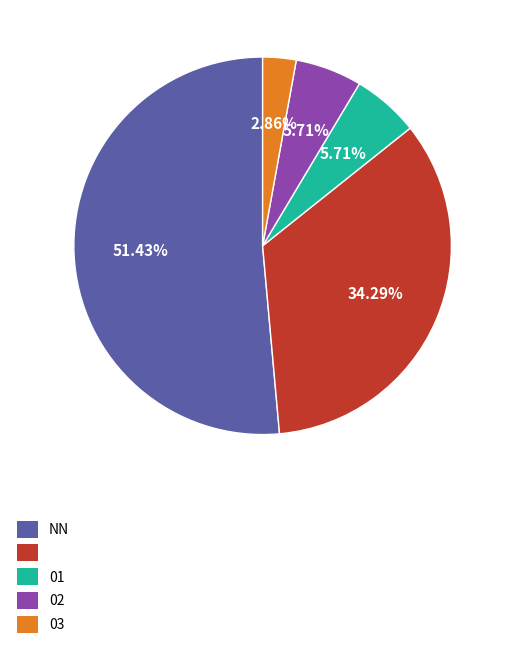

Is there a majority slice in this chart?

Yes